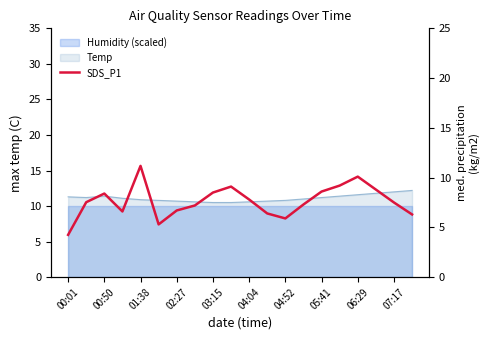

Count the number of categories in the chart.

20